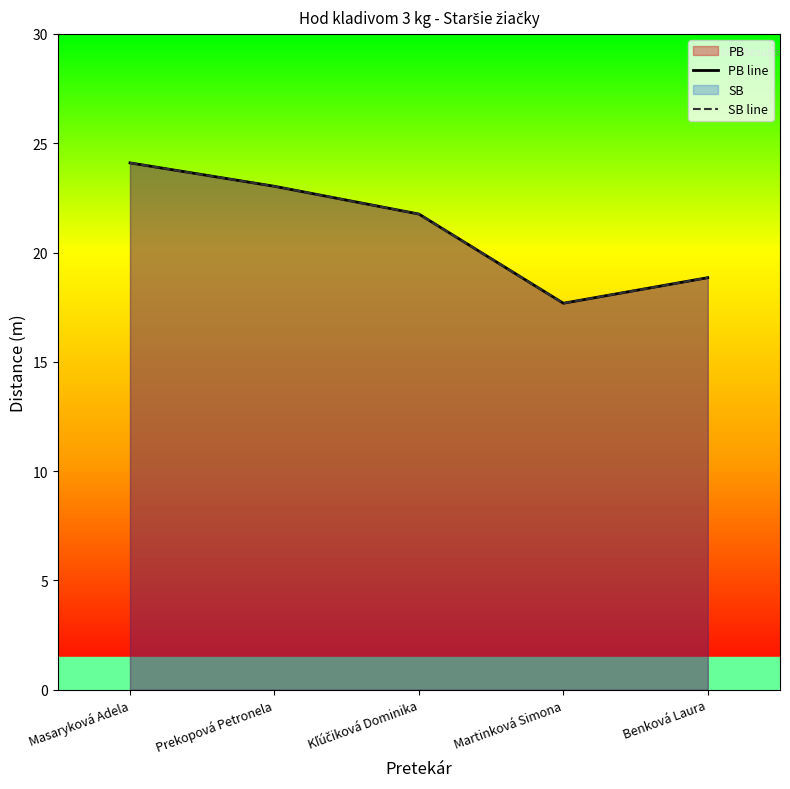

What is the average value of the PB line series?

21.1